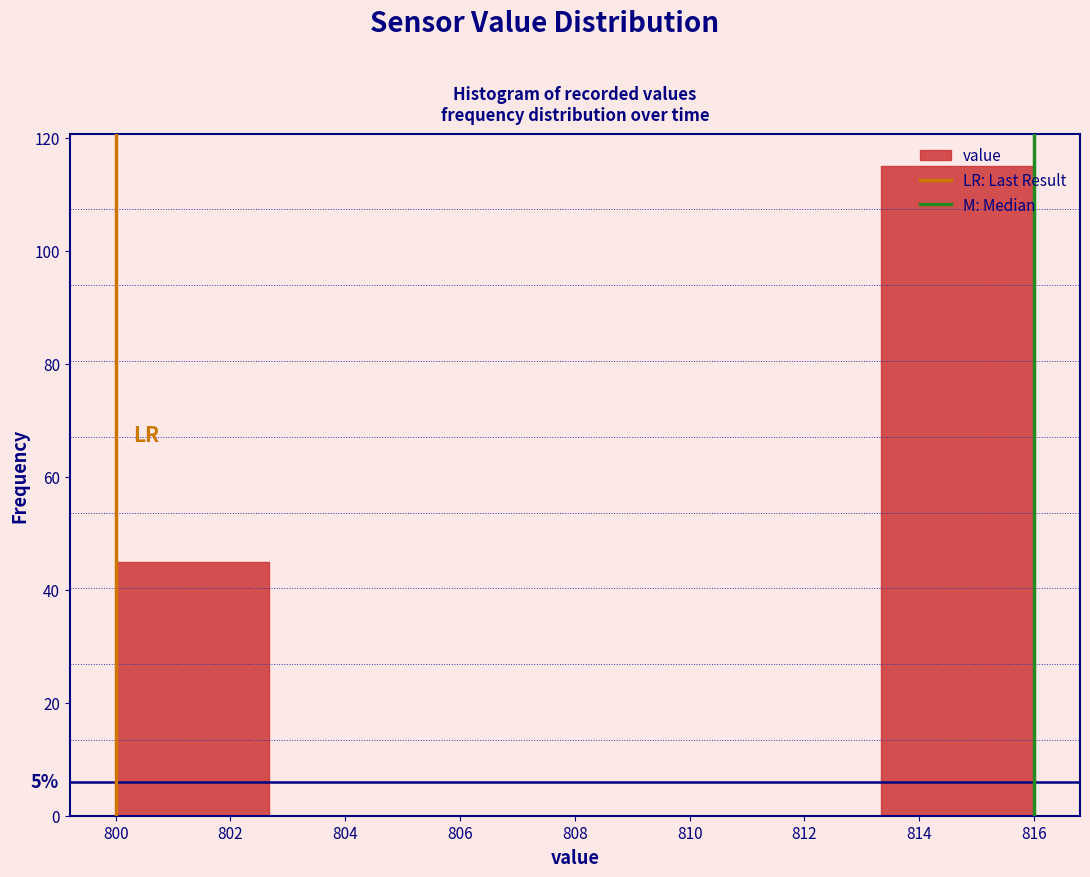

Which range on the x-axis has the tallest bar?

813.4 to 816.0